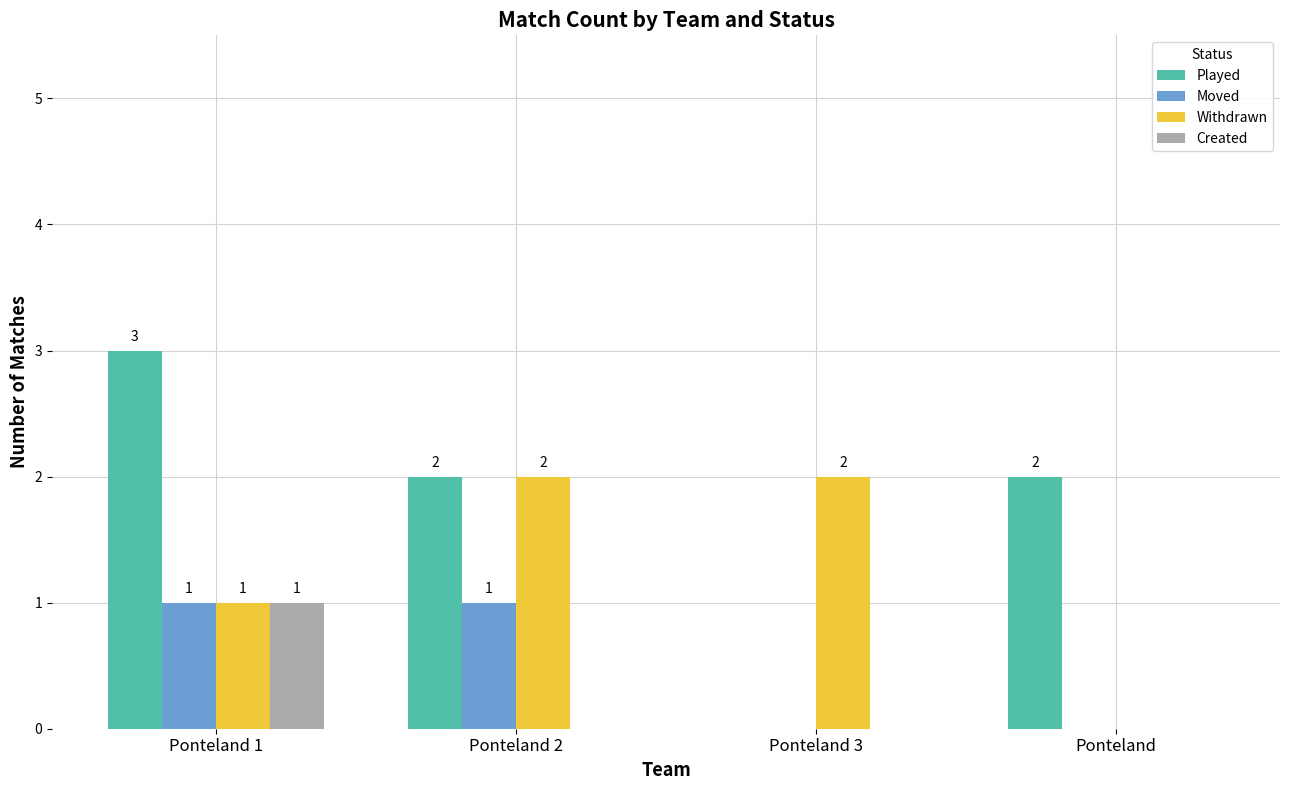

Which category has the highest value across all series?

Ponteland 1